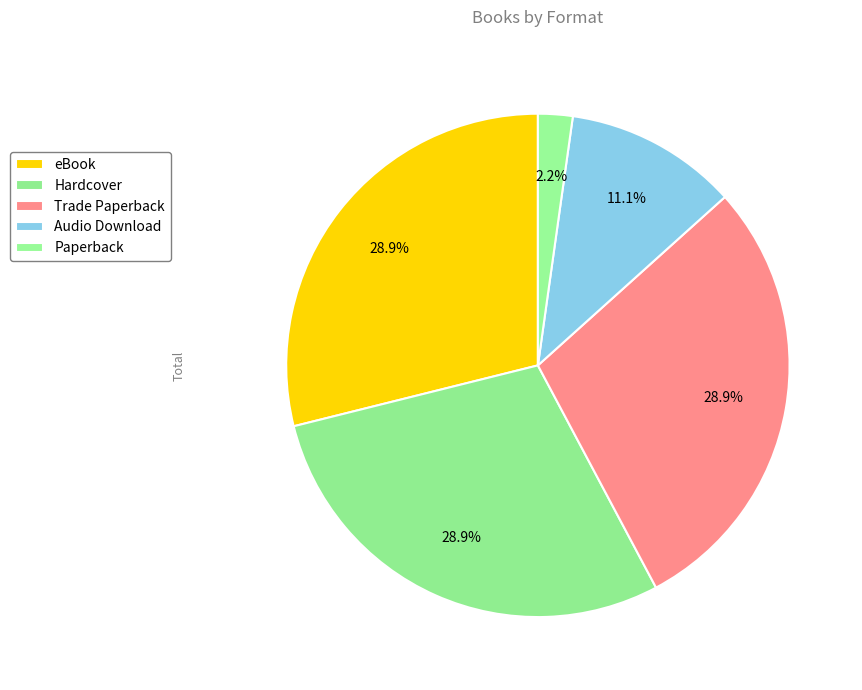

What is the largest slice in the pie chart?

eBook